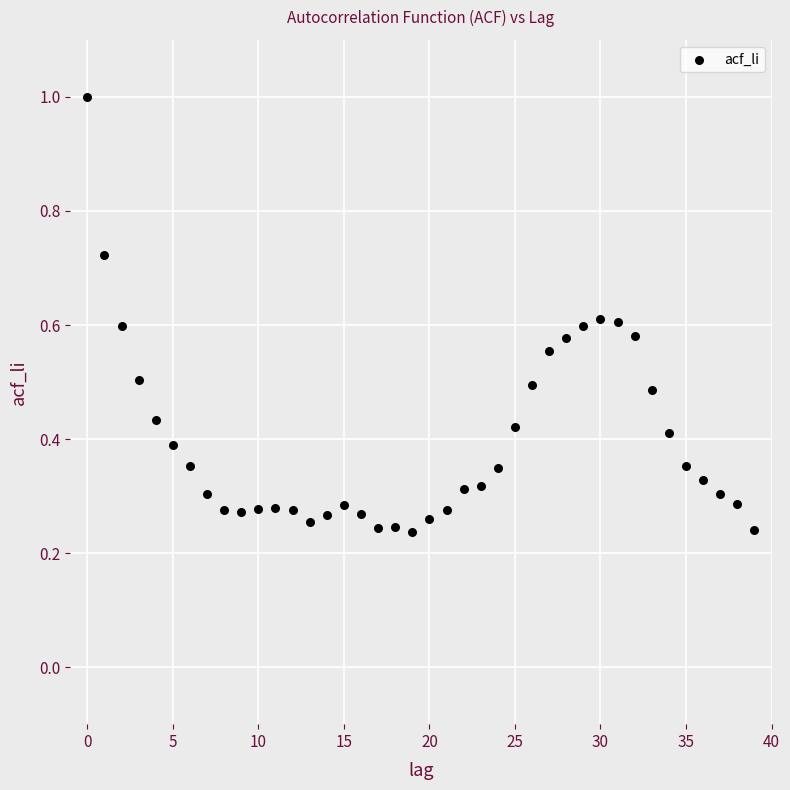

What is the range of Y values (max minus min)?

0.8